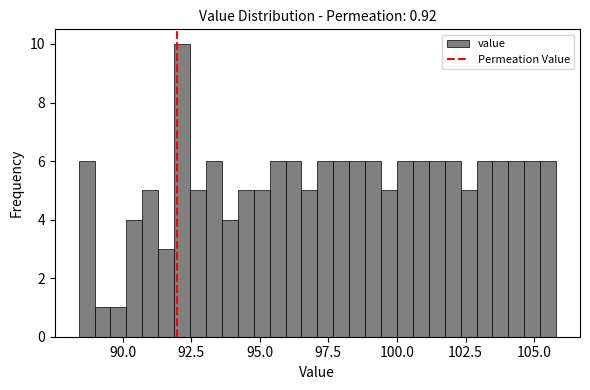

Read against the x-axis, roughly where is the centre of the tallest bar?

92.0